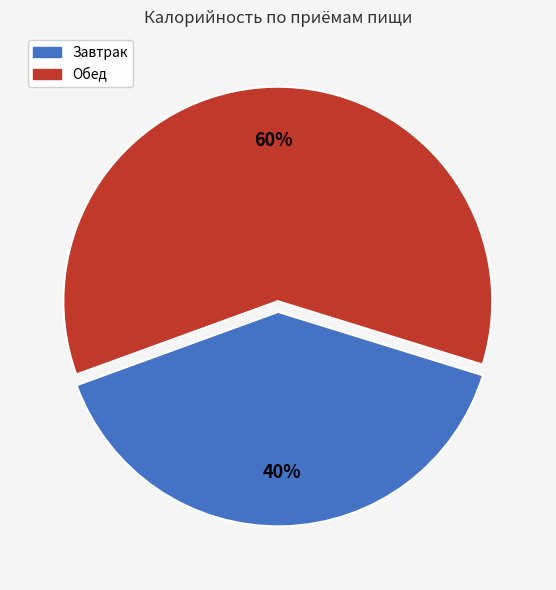

To the nearest percent, what portion does Обед represent?

60%